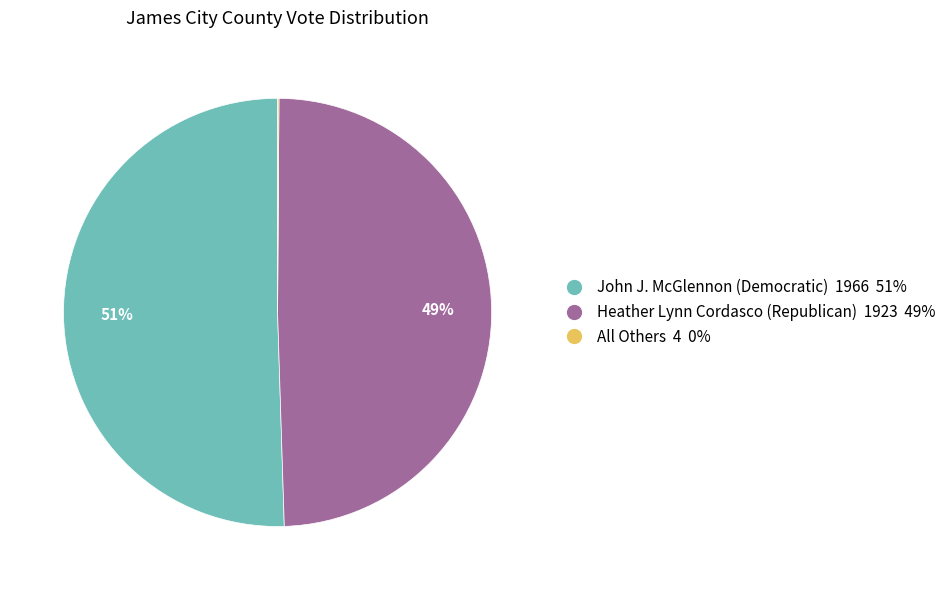

To the nearest percent, what is the average slice percentage?

33%